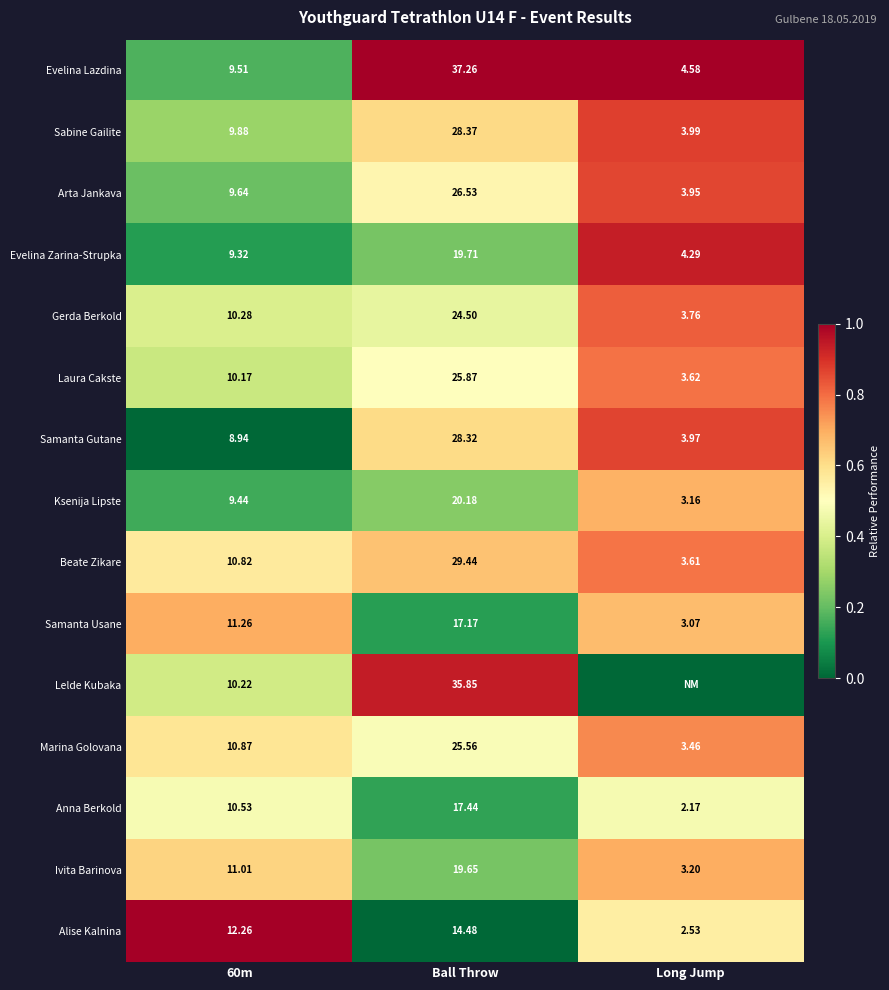

Is the value of Gerda Berkold at Ball Throw greater than the value of Alise Kalnina at Long Jump?

Yes